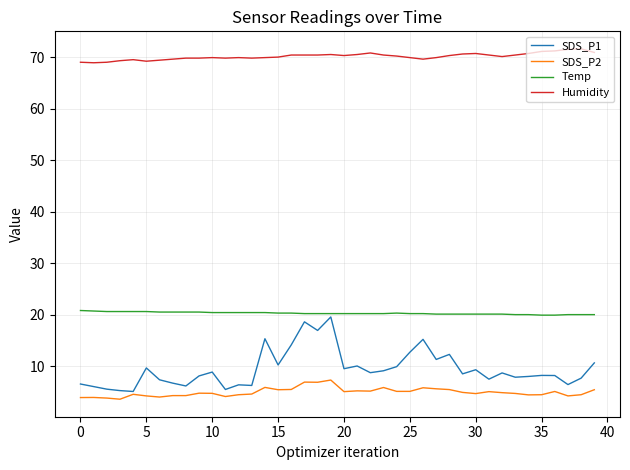

Which series has the widest spread of values?

SDS_P1